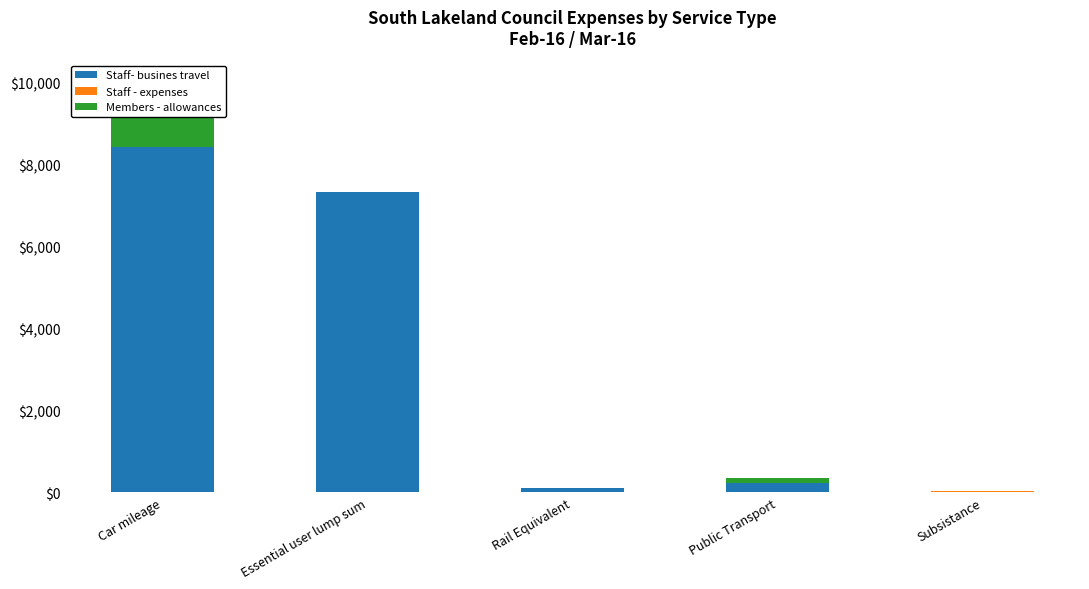

What is the total value across all series at Subsistance?

26.0